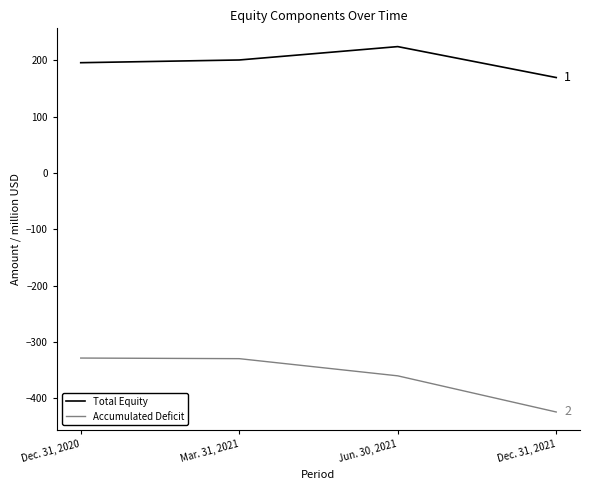

What is the average value of the Accumulated Deficit series?

-360.5